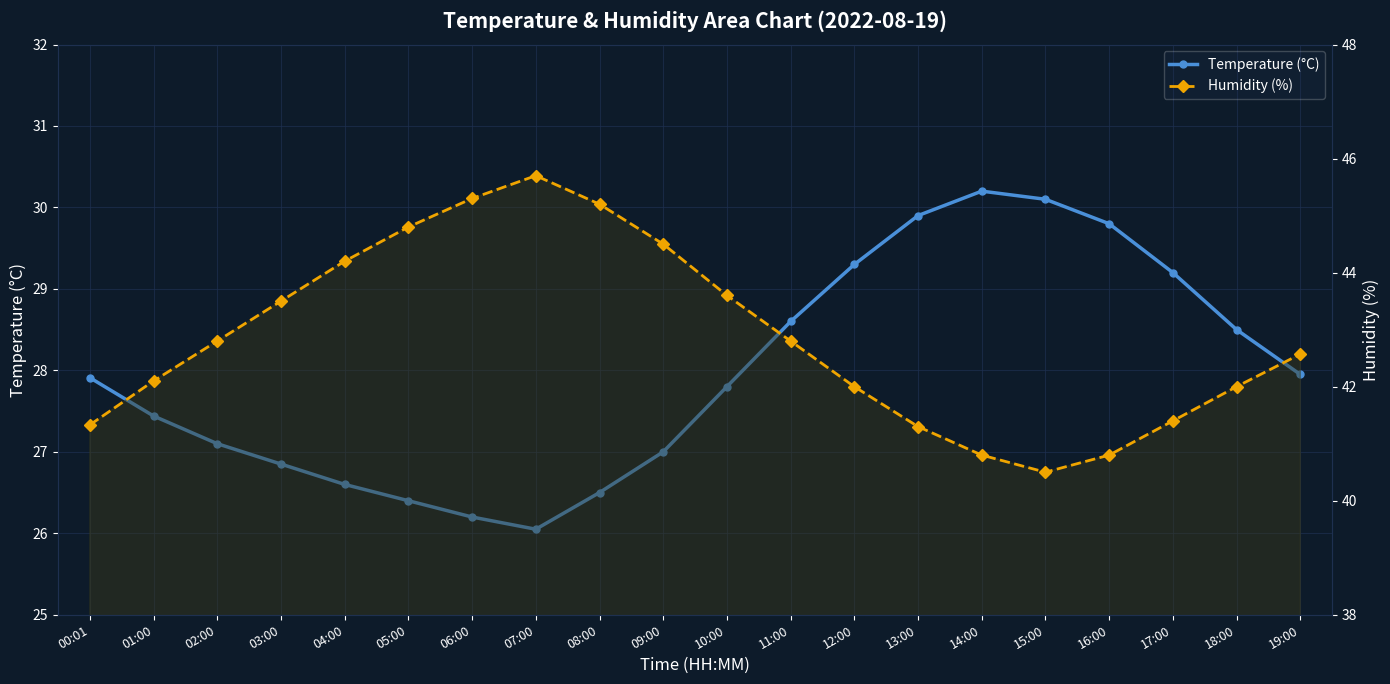

How many data points does each series have?

20